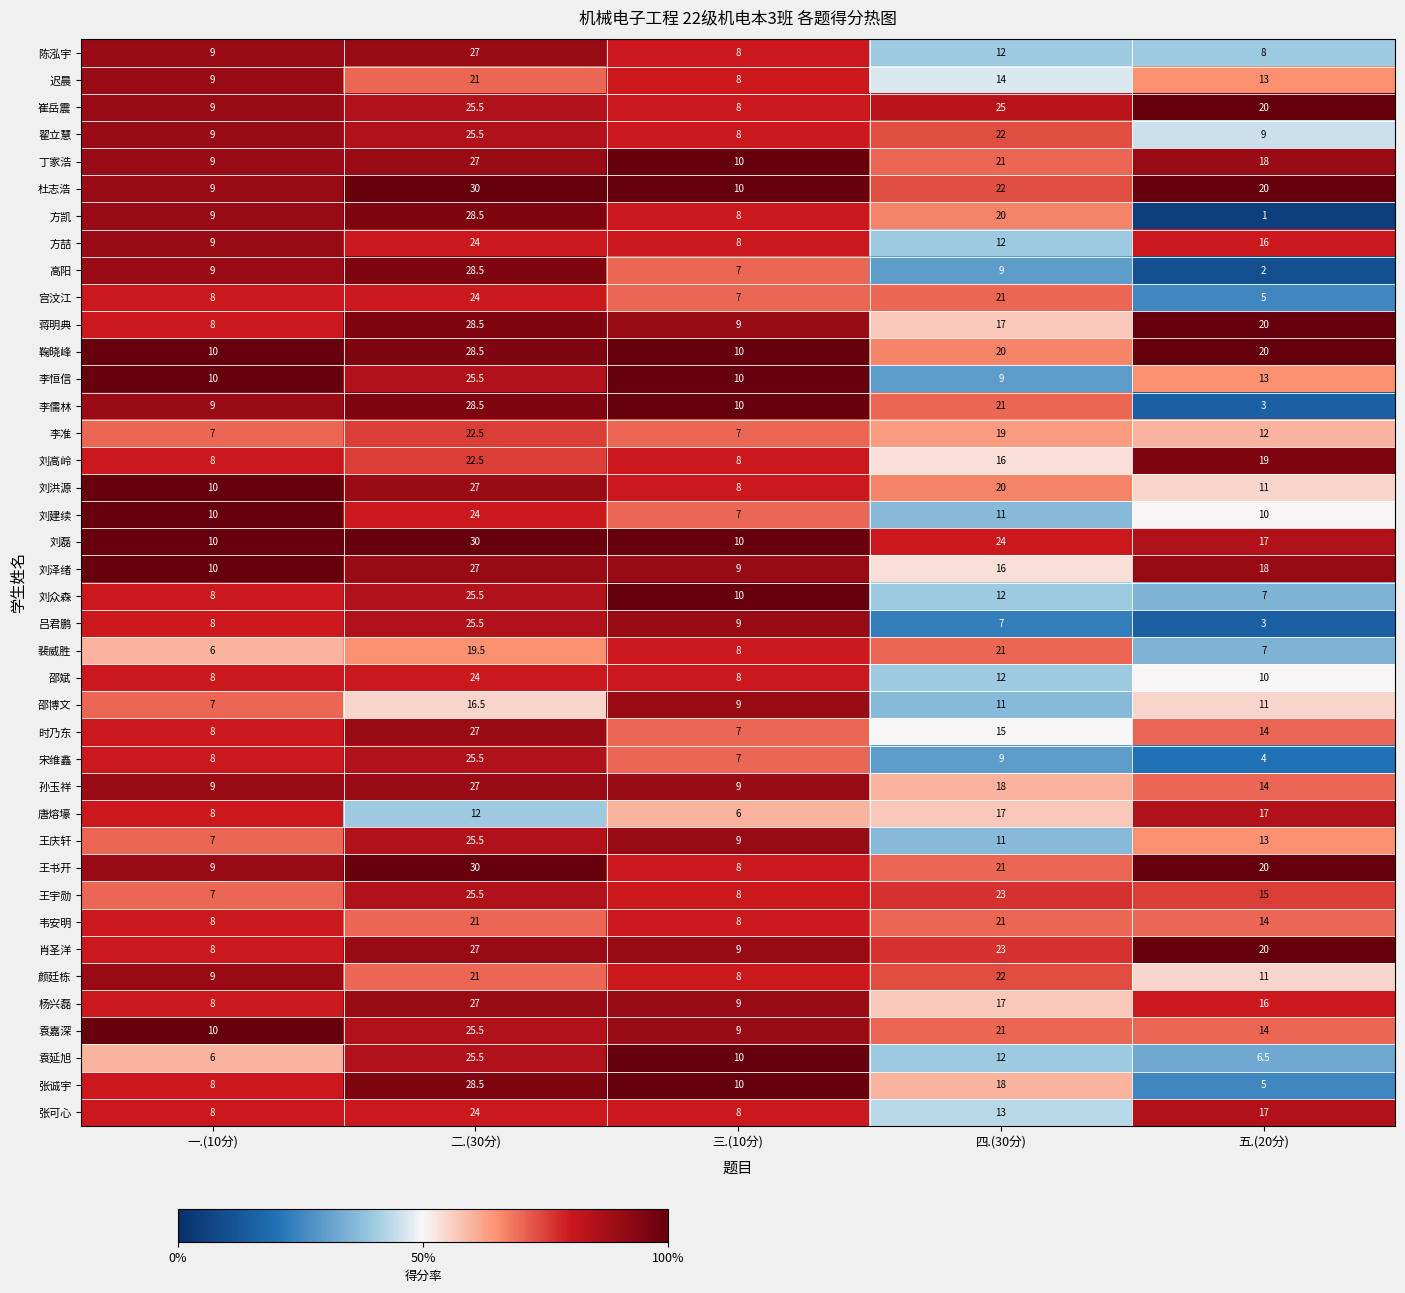

At which category does the chart reach its minimum across all series?

五.(20分)